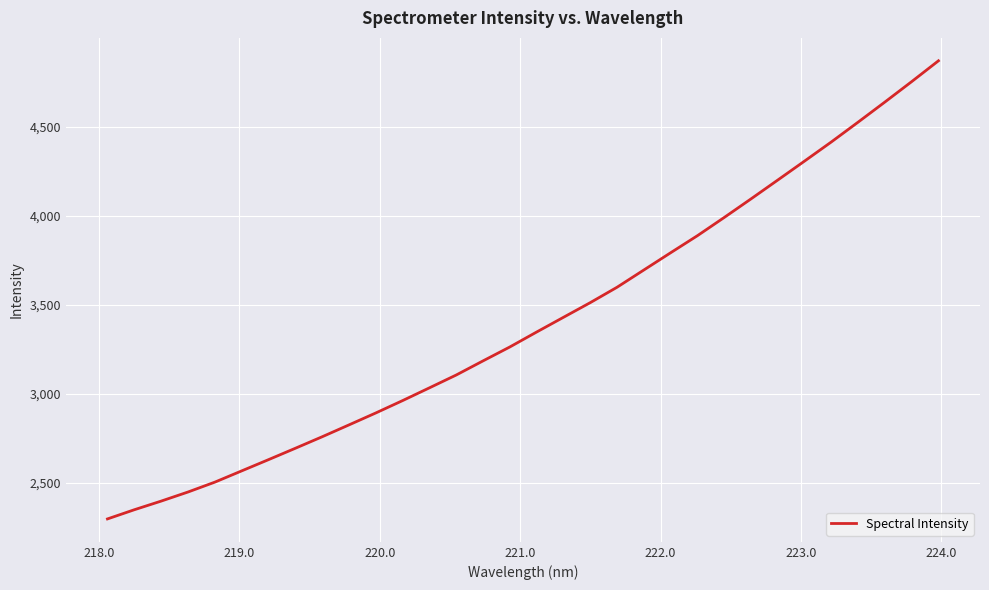

What is the maximum value shown in the chart?

4870.2